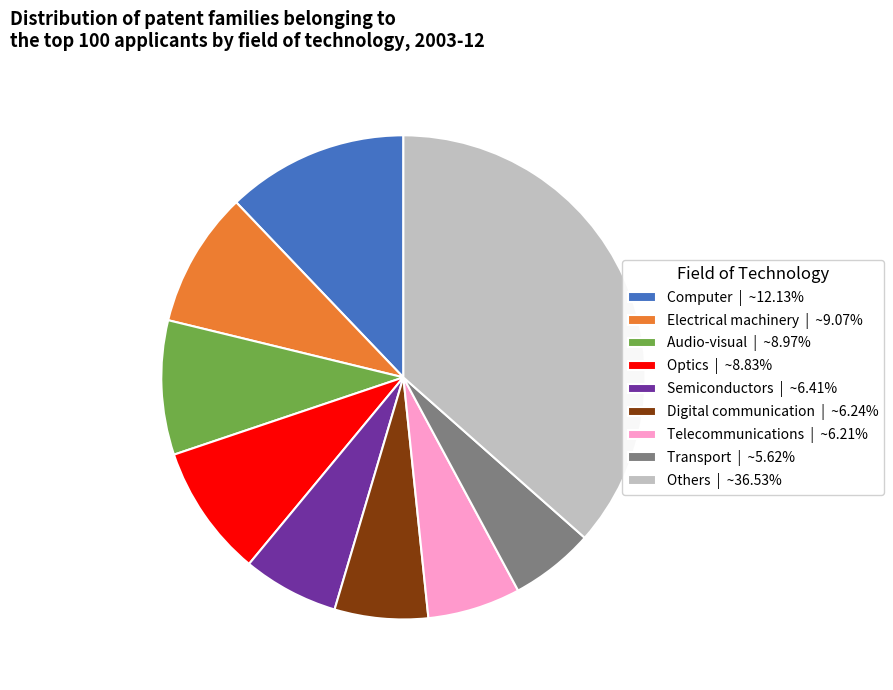

How many slices are in this pie chart?

9